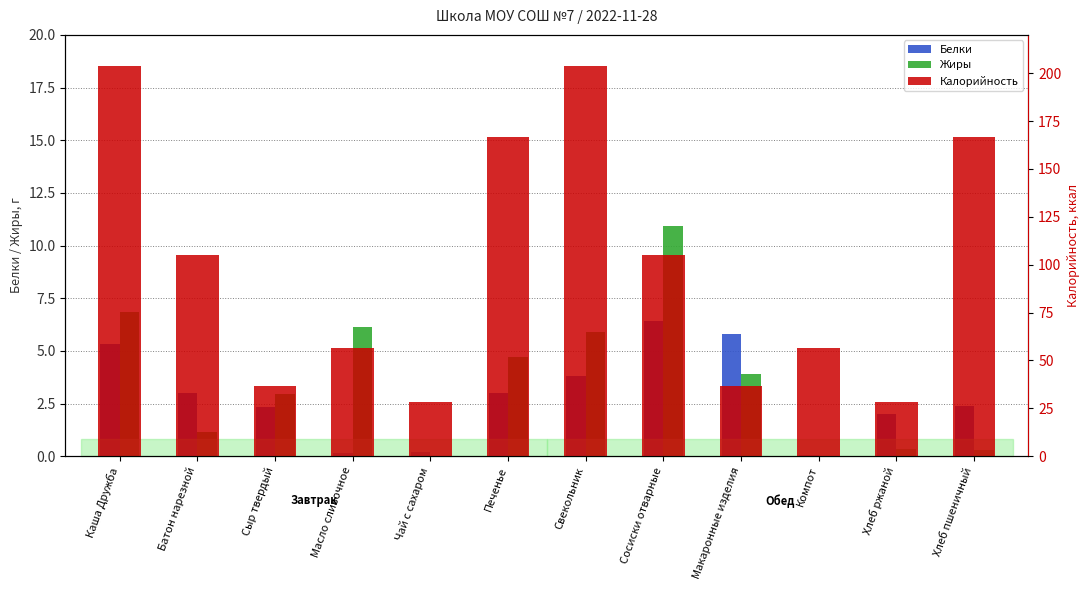

What position from the right is Макаронные изделия?

4